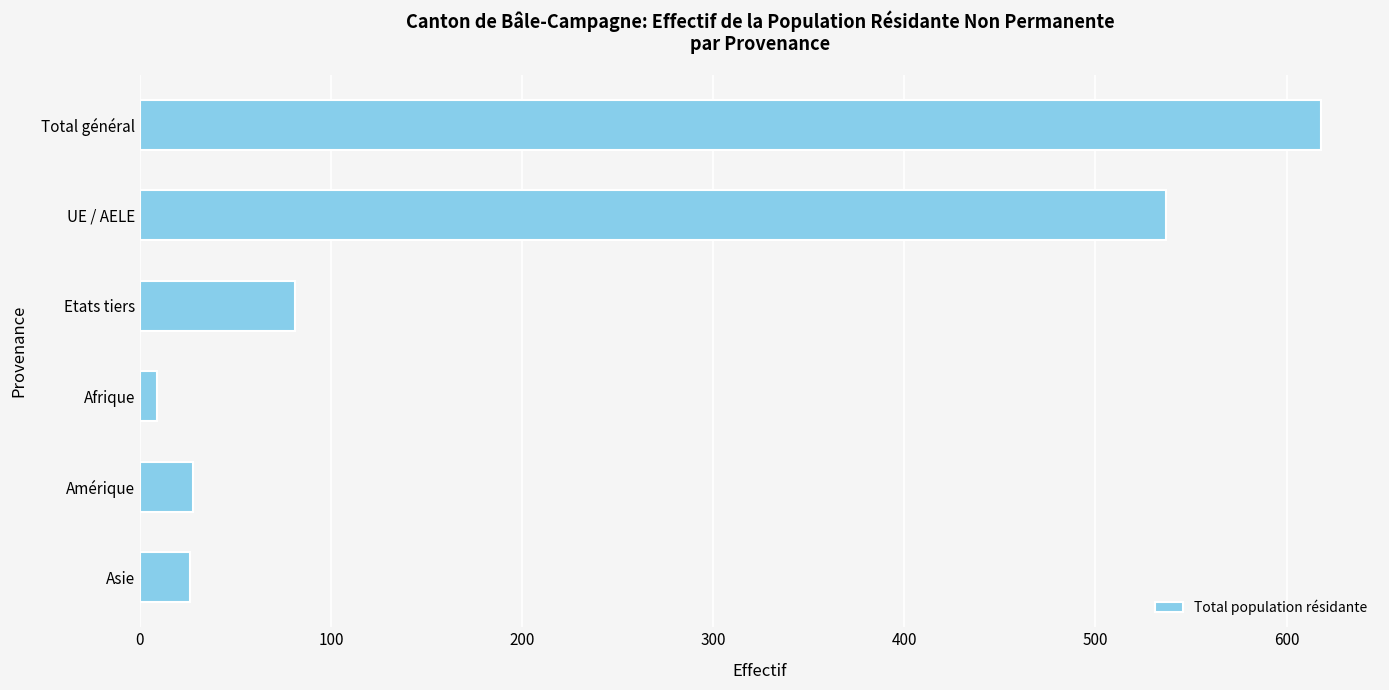

What is the difference between the second highest and minimum values?

528